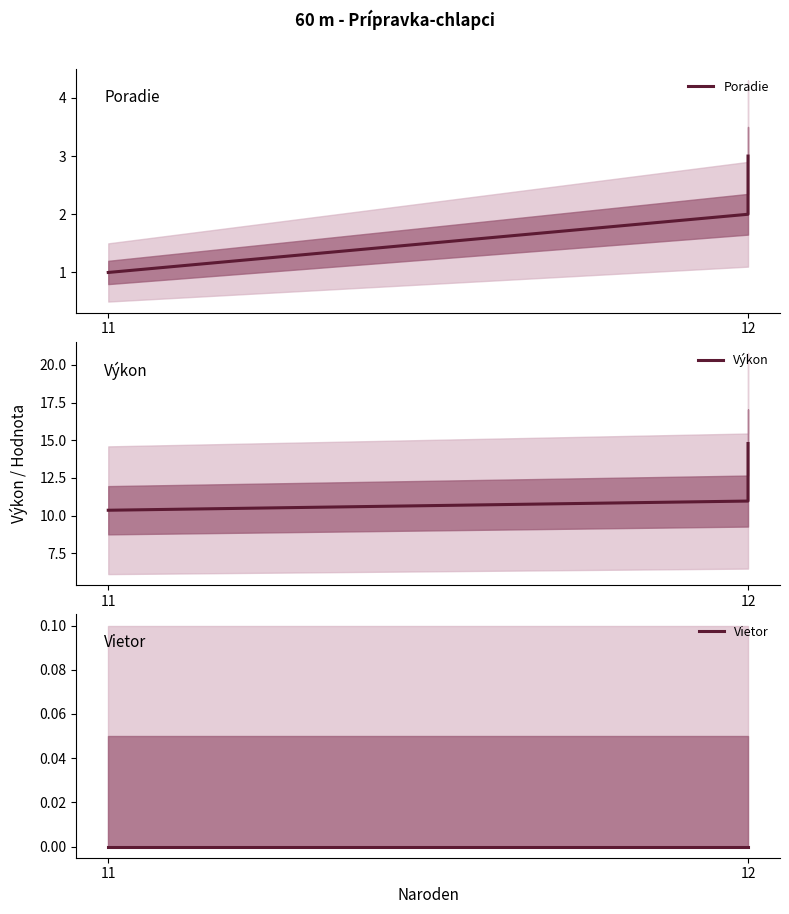

Which series has the largest total across all categories?

Výkon